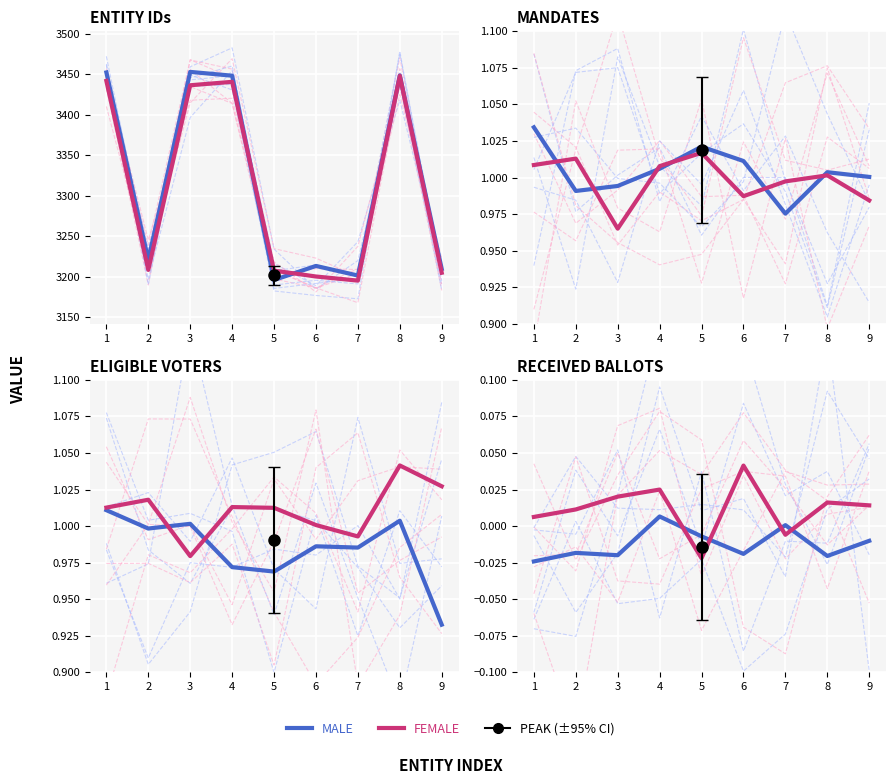

At which category does Male reach its first local peak?

2